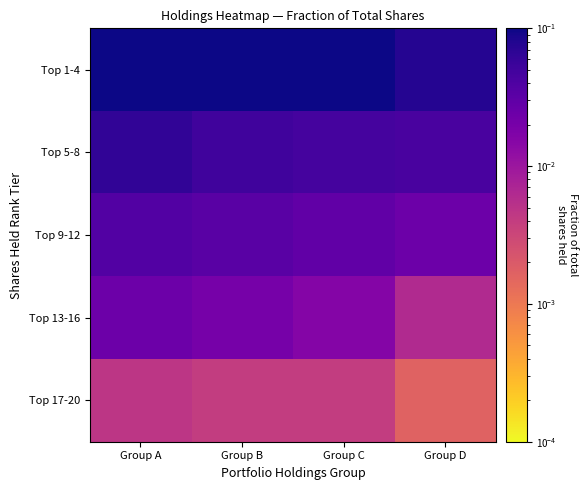

Reading left to right, list all the values displayed in this chart.

Top 1-4: Group A=0.3	Group B=0.1	Group C=0.1	Group D=0.1
Top 5-8: Group A=0.1	Group B=0.1	Group C=0.0	Group D=0.0
Top 9-12: Group A=0.0	Group B=0.0	Group C=0.0	Group D=0.0
Top 13-16: Group A=0.0	Group B=0.0	Group C=0.0	Group D=0.0
Top 17-20: Group A=0.0	Group B=0.0	Group C=0.0	Group D=0.0